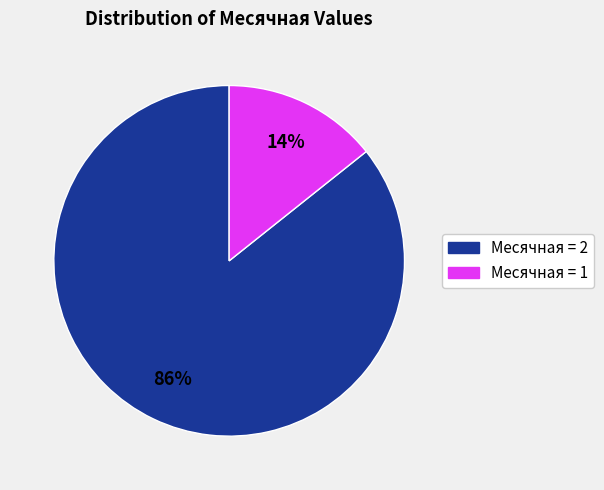

How many slices are in this pie chart?

2